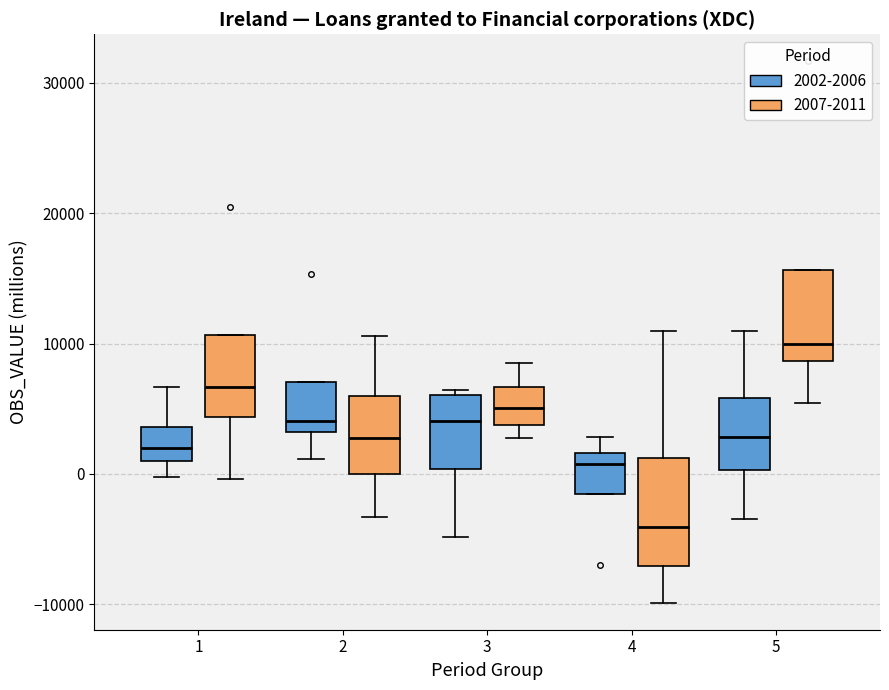

Comparing the boxes themselves (not the whiskers), which one is the tallest?

4 (2007-2011)